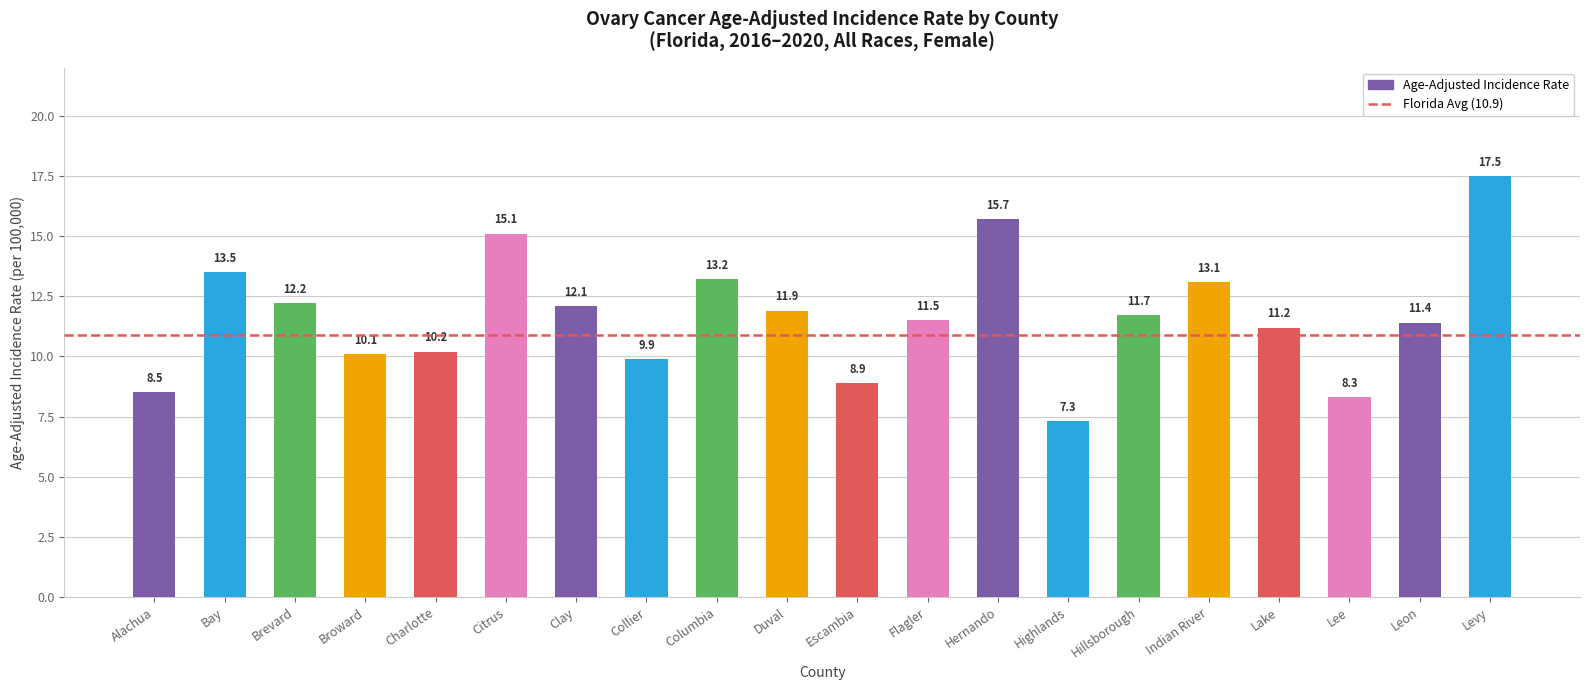

Between Broward and Duval, which is larger?

Duval